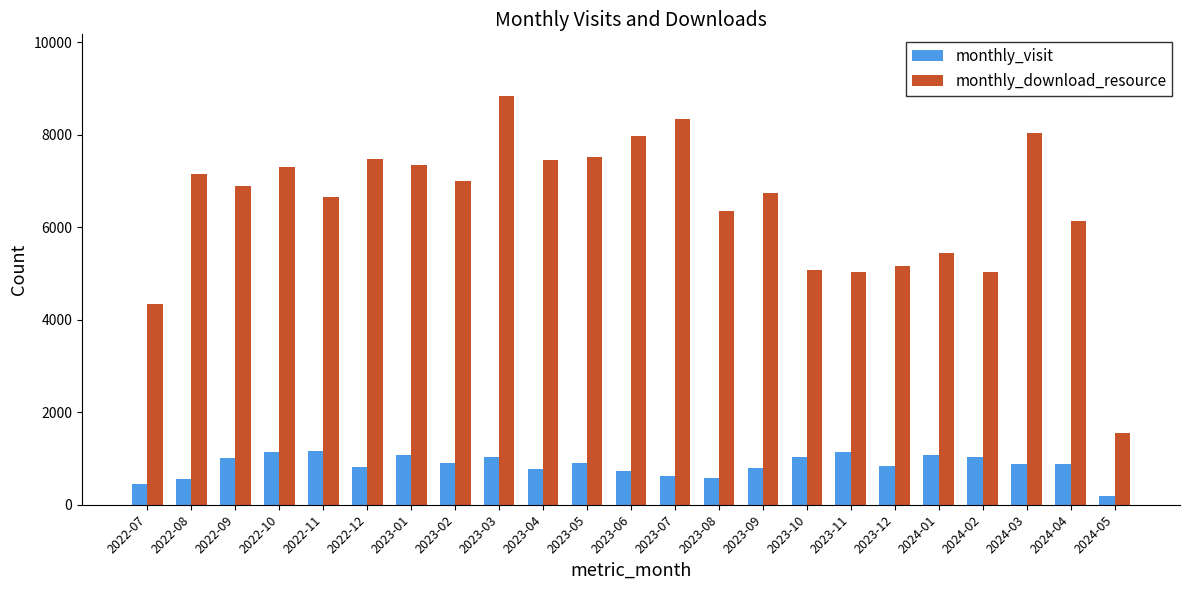

What is the minimum value shown in the chart?

193